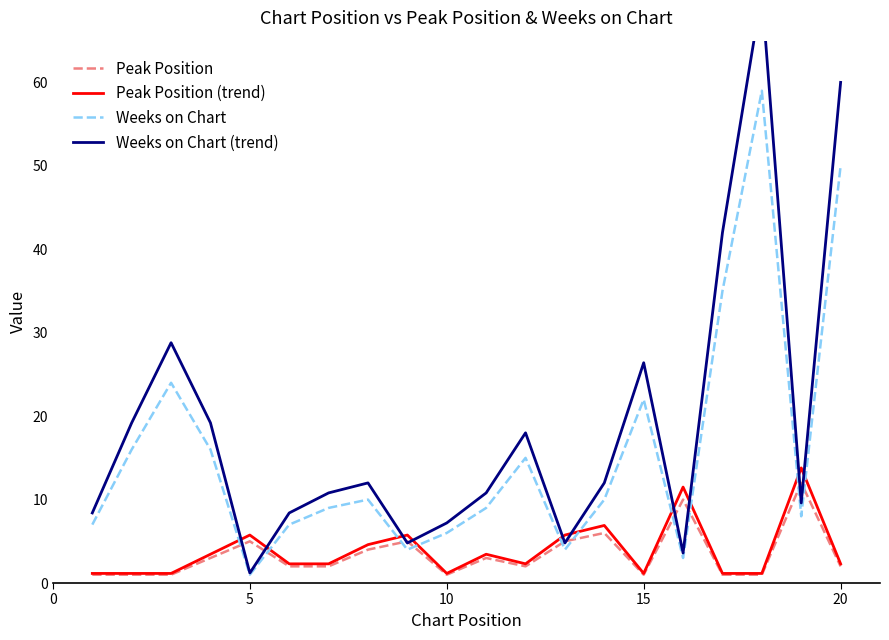

What is the sum of all Peak Position (trend) values?

78.2